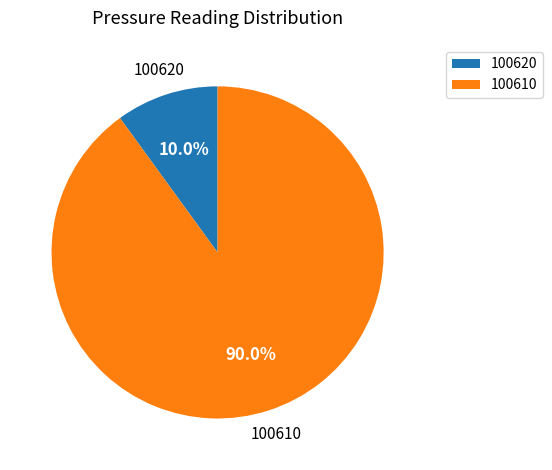

How many slices are in this pie chart?

2